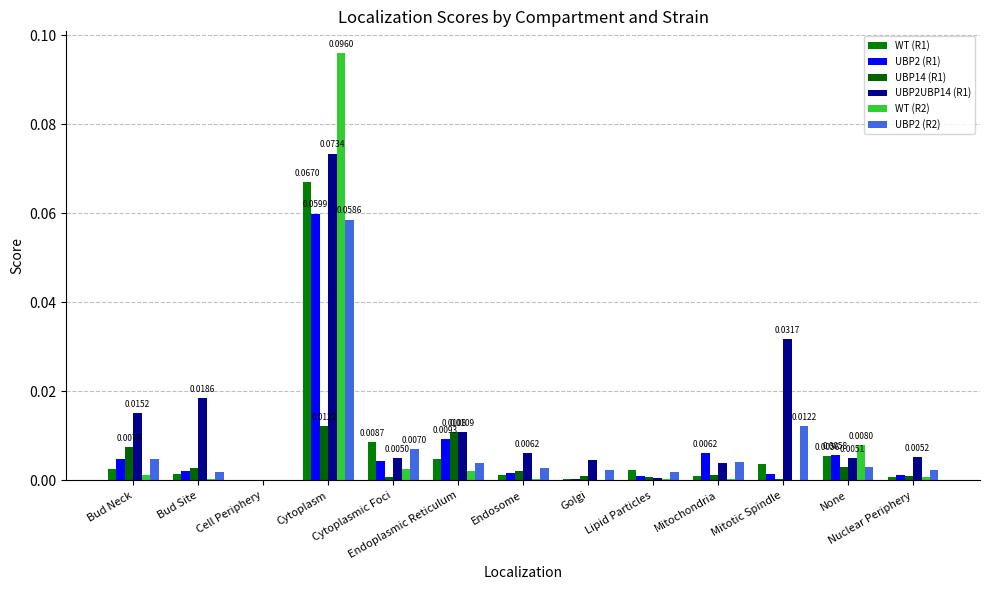

Which series has the widest spread of values?

WT (R2)